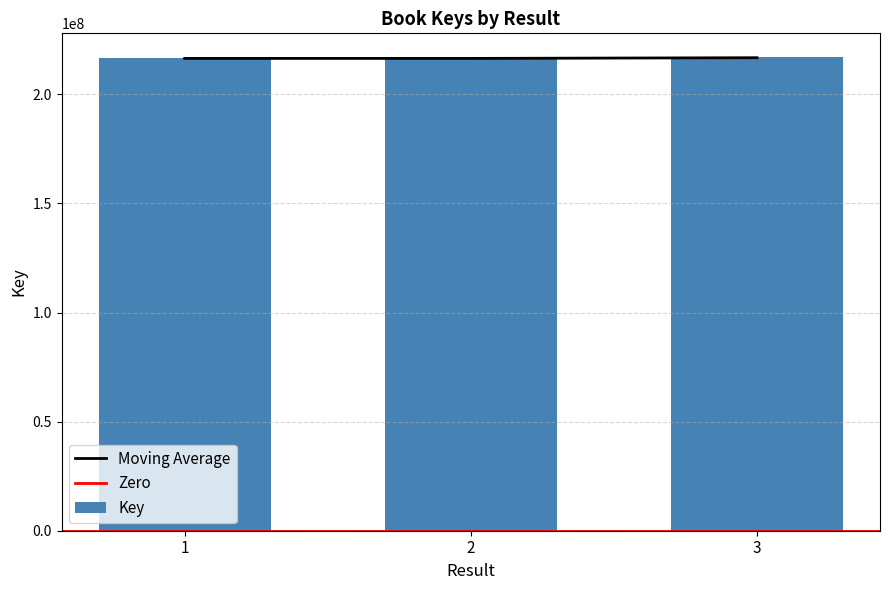

List the labels in order of value, largest first.

3, 2, 1